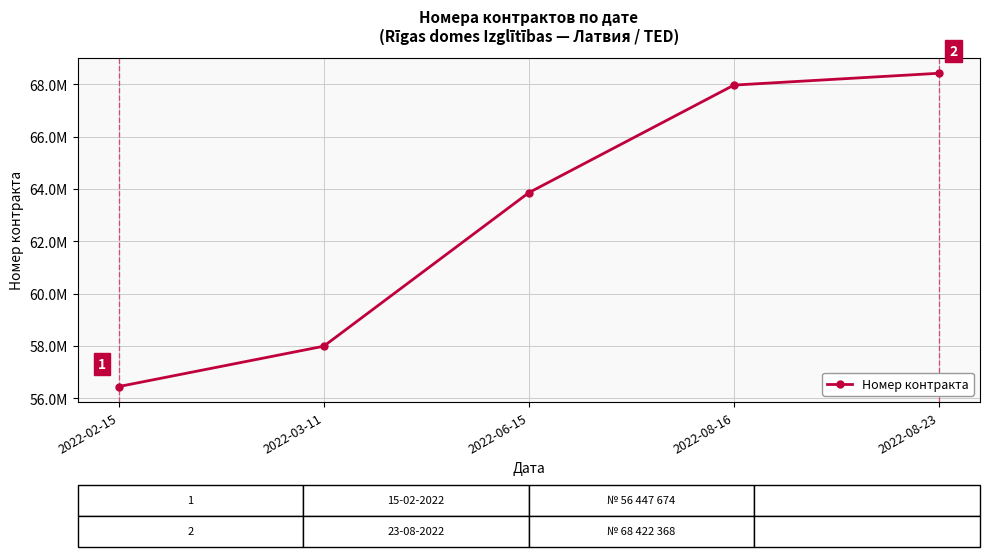

Does the chart have visible grid lines?

Yes